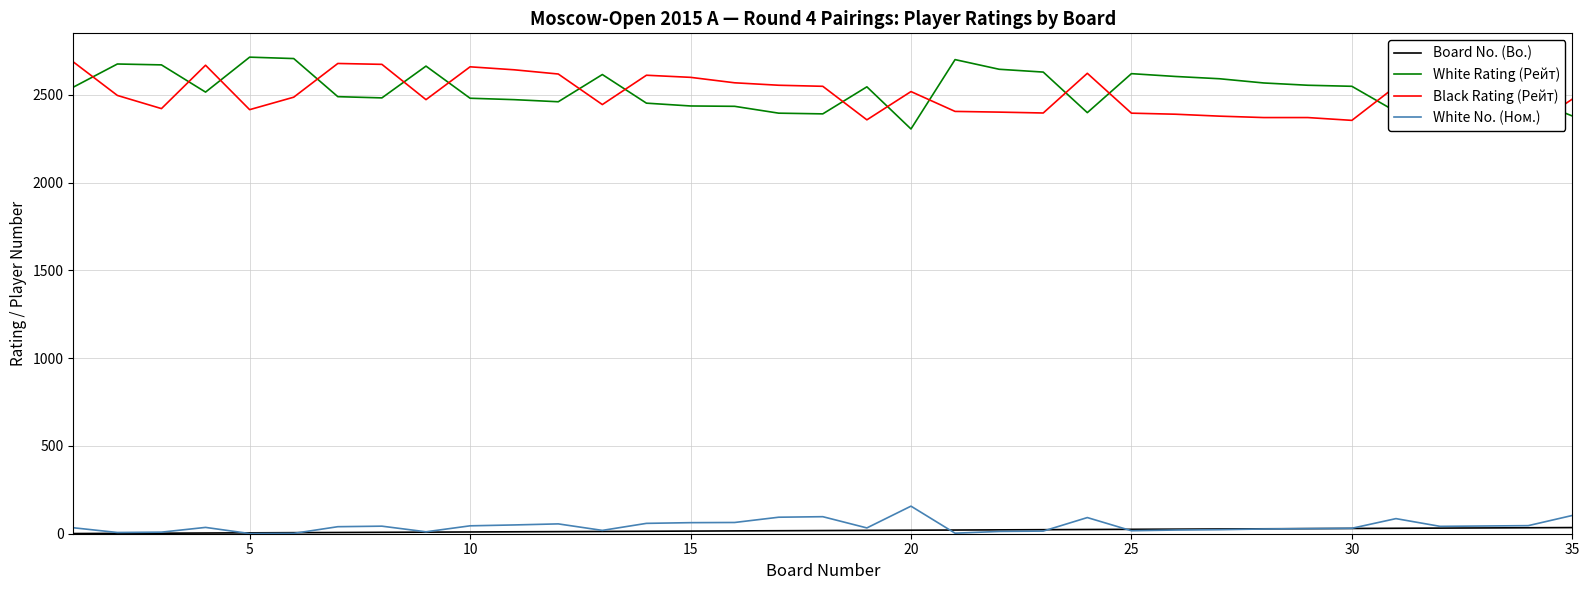

How many values in the White No. (Ном.) series are below 36?

17